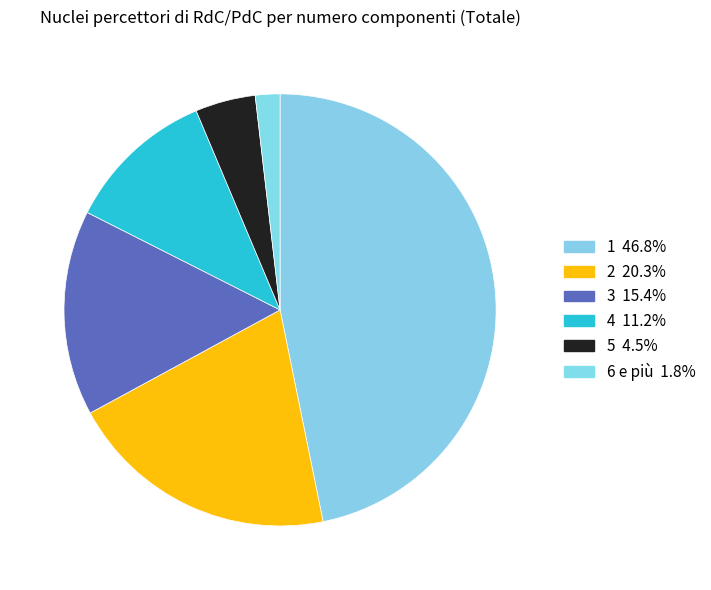

Is it true that 6 e più is 8% of the pie?

False